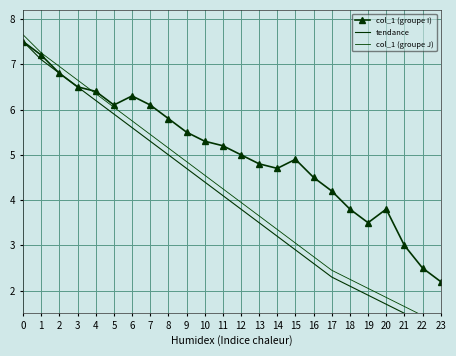

In col_1 (groupe I), how many points are lower than both neighbors (excluding endpoints)?

3